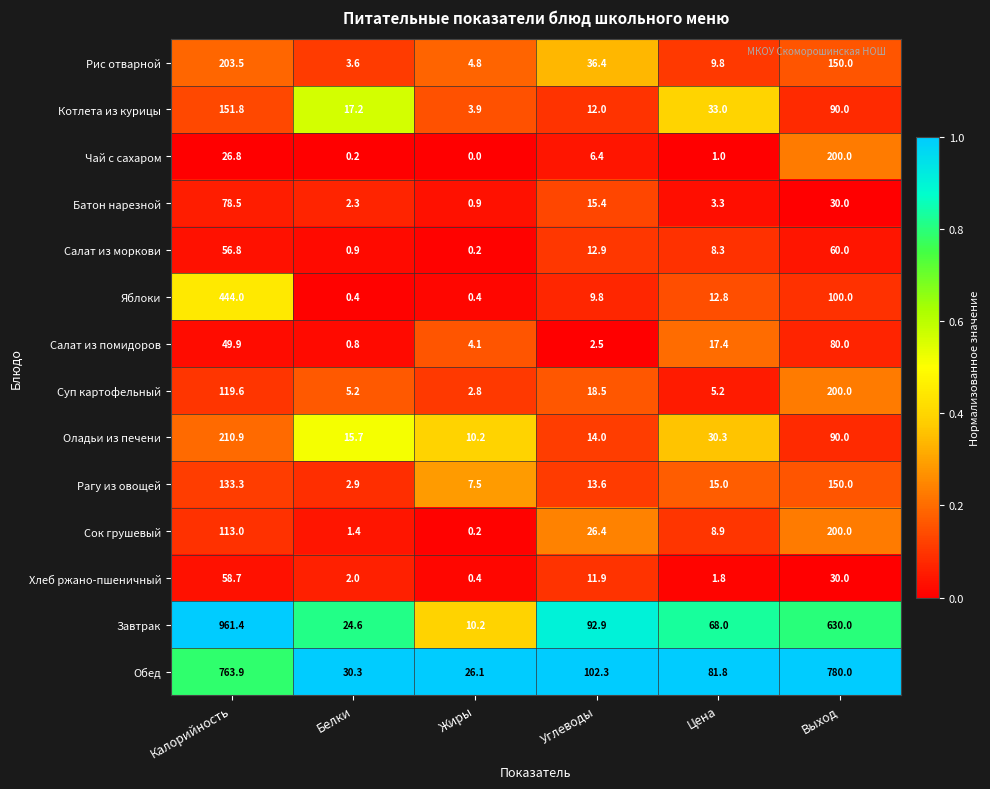

Which category has the lowest value in the Оладьи из печени series?

Жиры